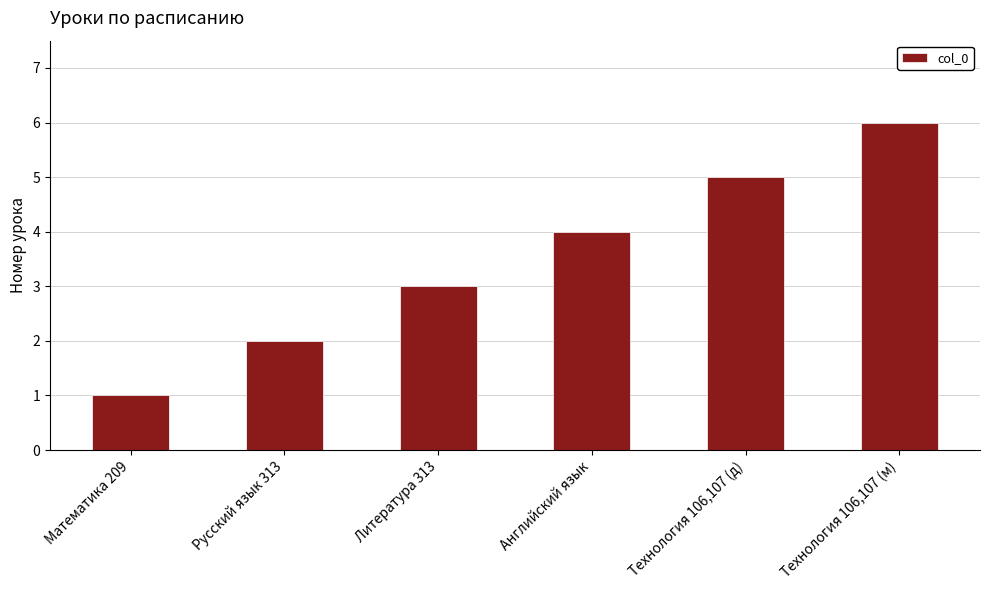

How many data points are less than 4?

3